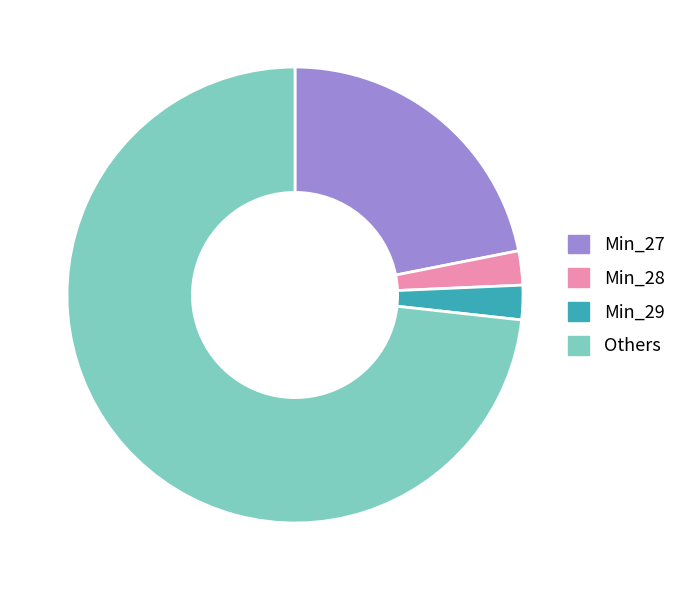

True or false: Min_29 accounts for 2% of the total.

True